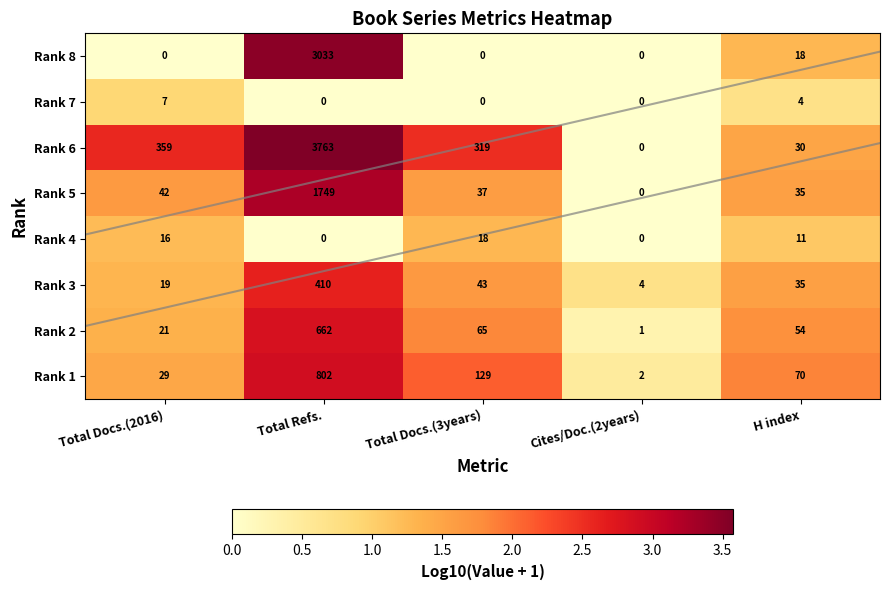

How many values in Rank 7 are above zero?

2